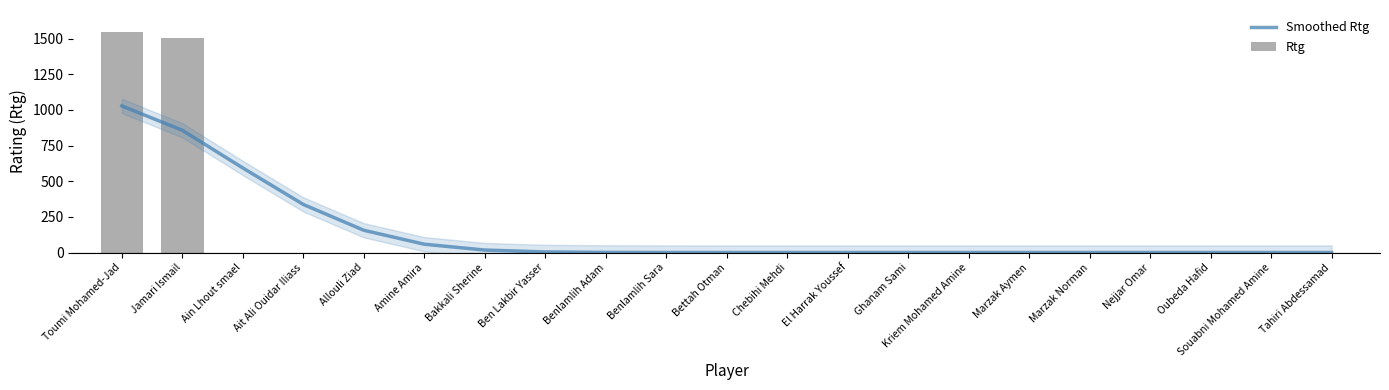

List the series in order of their peak value, highest first.

Rtg, Smoothed Rtg